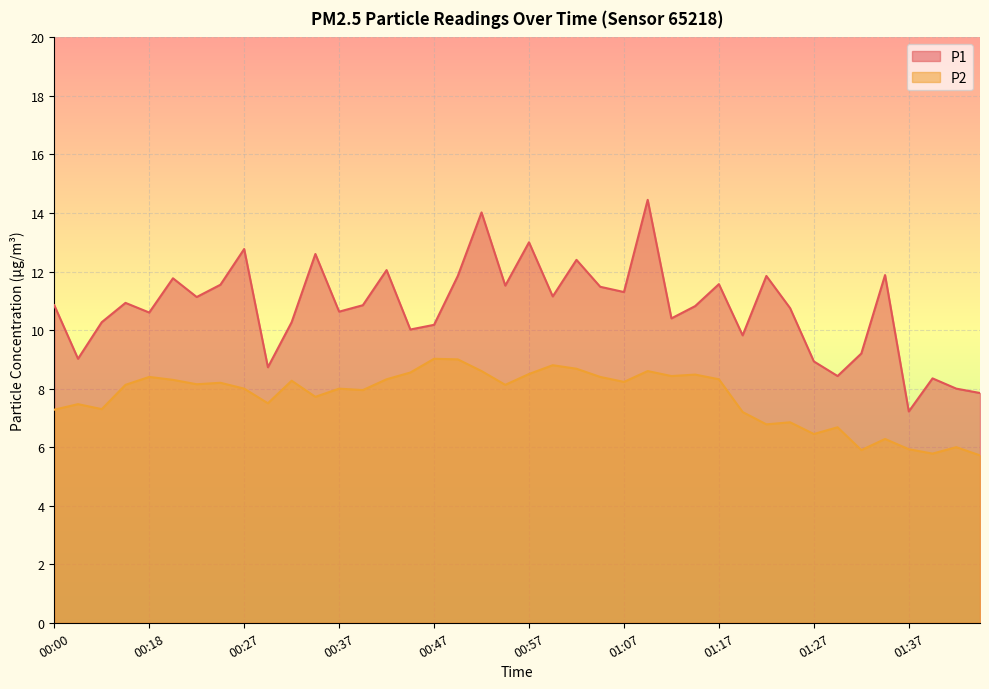

Reading left to right, list all the values displayed in this chart.

P1: 00:00=10.8	00:03=9.0	00:05=10.3	00:08=10.9	00:18=10.6	00:20=11.8	00:23=11.1	00:25=11.6	00:27=12.8	00:30=8.7	00:32=10.3	00:35=12.6	00:37=10.6	00:40=10.8	00:42=12.1	00:45=10.0	00:47=10.2	00:50=11.8	00:52=14.0	00:55=11.5	00:57=13.0	00:59=11.2	01:02=12.4	01:04=11.5	01:07=11.3	01:09=14.4	01:12=10.4	01:14=10.8	01:17=11.6	01:19=9.8	01:22=11.8	01:24=10.8	01:27=8.9	01:29=8.4	01:32=9.2	01:34=11.9	01:37=7.2	01:39=8.3	01:42=8.0	01:44=7.8
P2: 00:00=7.3	00:03=7.5	00:05=7.3	00:08=8.1	00:18=8.4	00:20=8.3	00:23=8.2	00:25=8.2	00:27=8.0	00:30=7.5	00:32=8.3	00:35=7.7	00:37=8.0	00:40=8.0	00:42=8.3	00:45=8.6	00:47=9.0	00:50=9.0	00:52=8.6	00:55=8.1	00:57=8.5	00:59=8.8	01:02=8.7	01:04=8.4	01:07=8.2	01:09=8.6	01:12=8.4	01:14=8.5	01:17=8.3	01:19=7.2	01:22=6.8	01:24=6.8	01:27=6.5	01:29=6.7	01:32=5.9	01:34=6.3	01:37=5.9	01:39=5.8	01:42=6.0	01:44=5.7